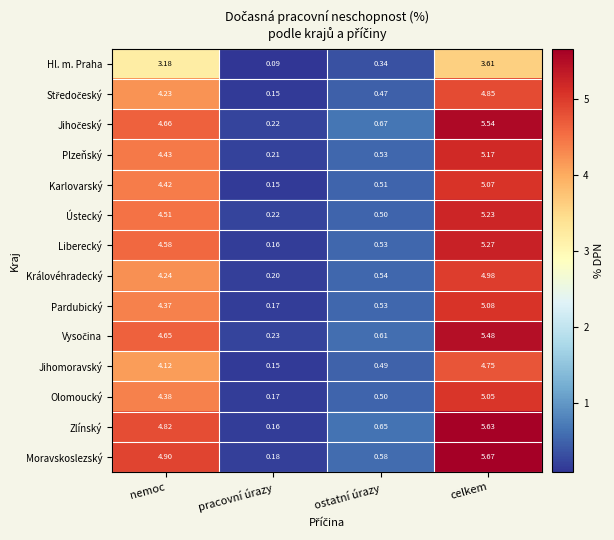

At how many categories does at least one series exceed 3?

2